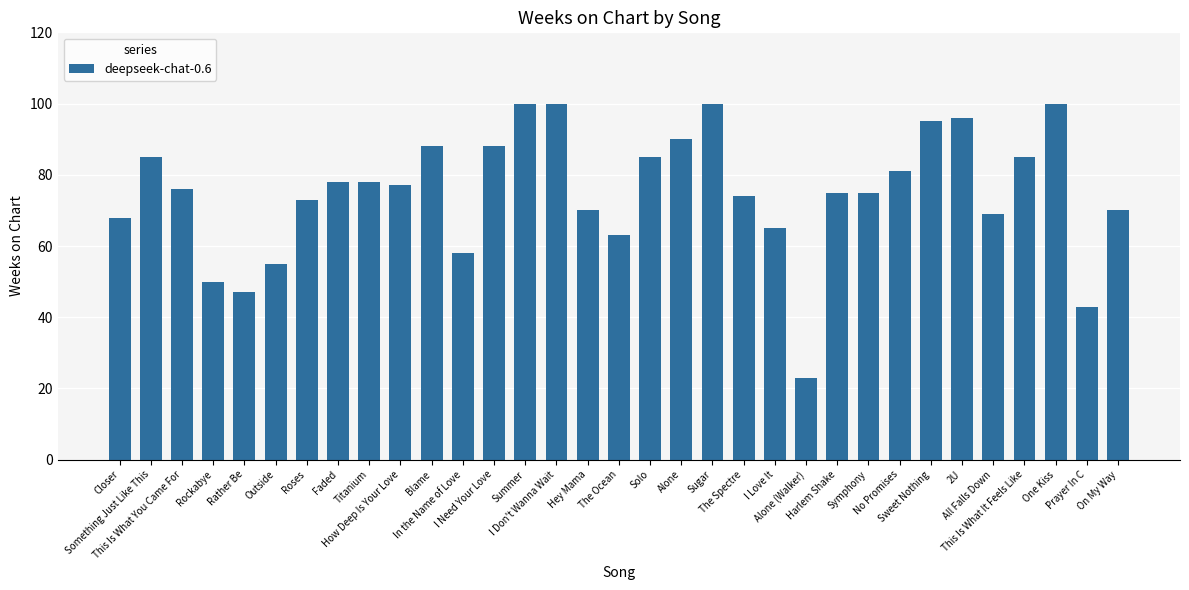

What is the minimum value shown in the chart?

23